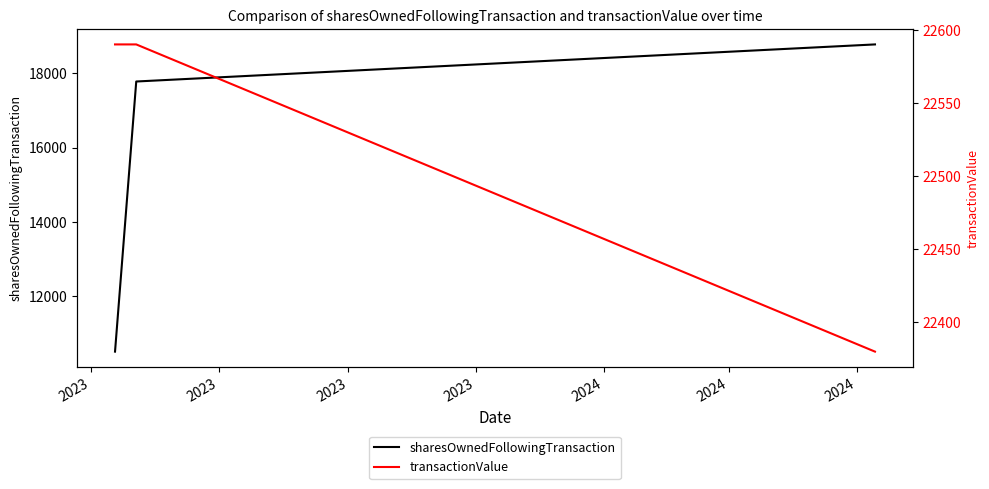

List the series in order of their peak value, highest first.

transactionValue, sharesOwnedFollowingTransaction